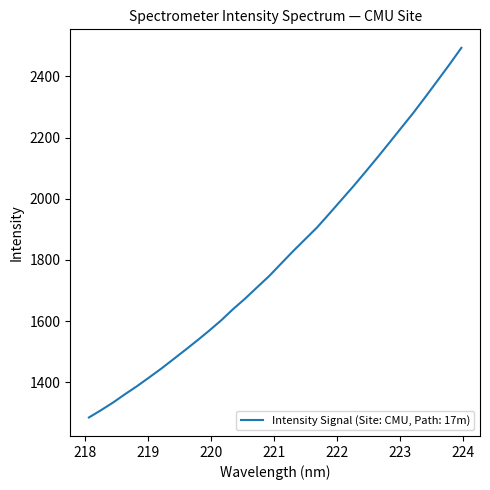

What is the difference between the maximum and minimum values?

1208.4